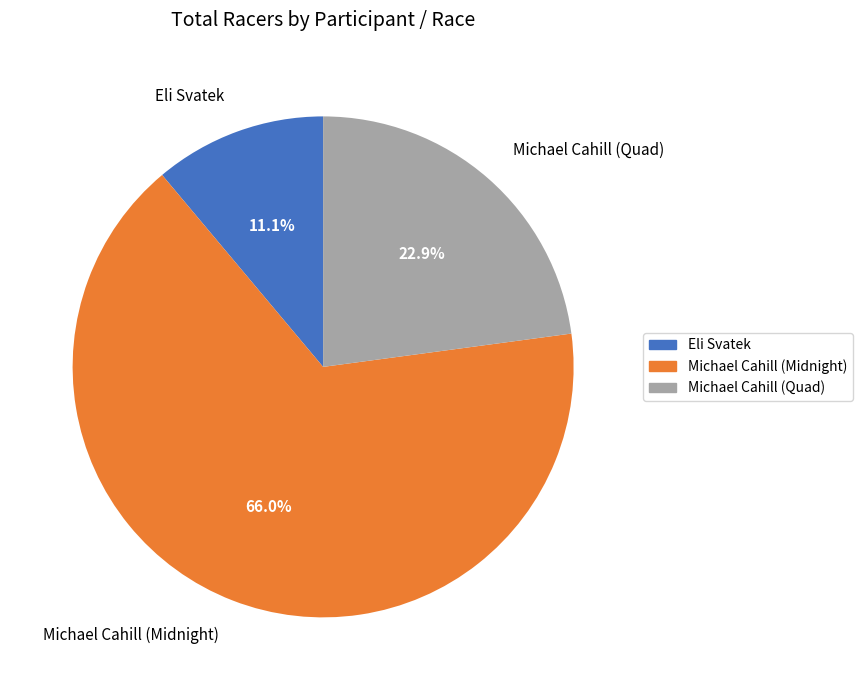

What is the ratio of the value at Eli Svatek to the value at Michael Cahill (Midnight)?

0.2